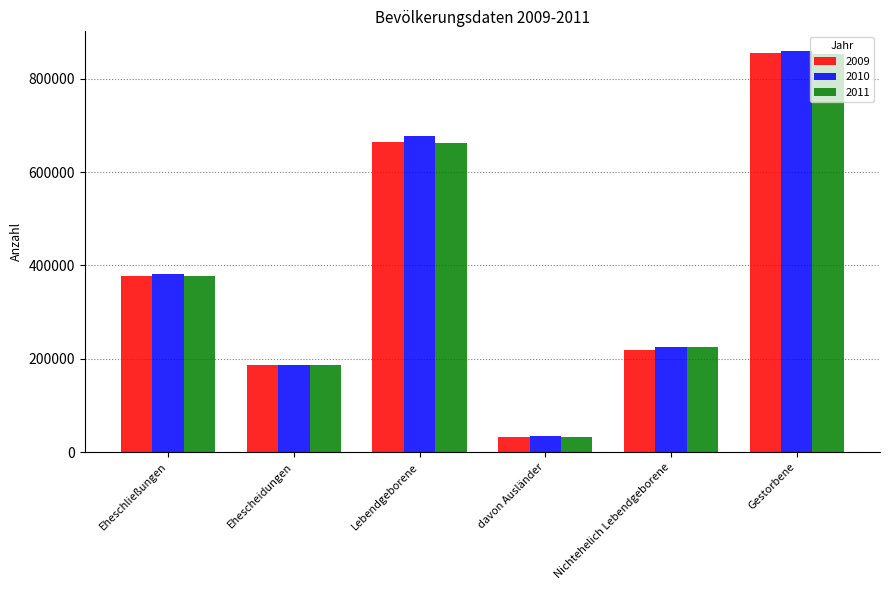

Which series changed the most between Lebendgeborene and Gestorbene?

2011